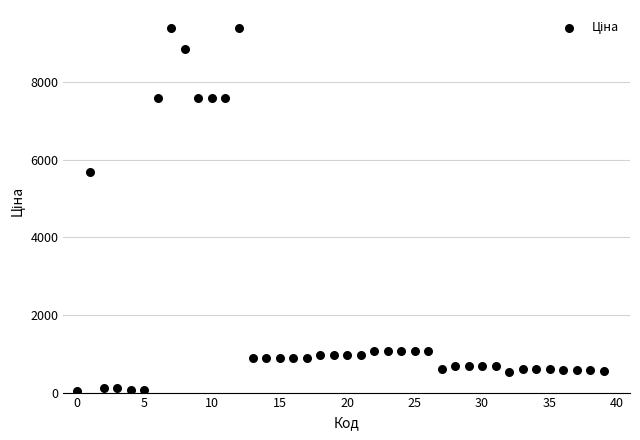

What Y value in the scatter plot is closest to 4708?

5673.8